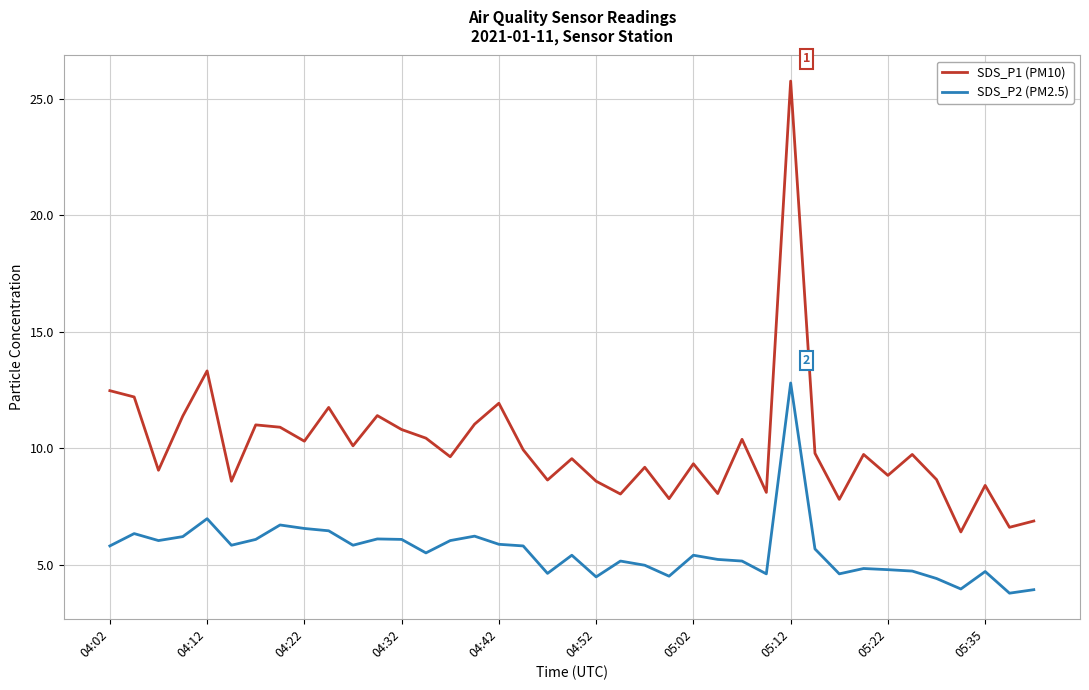

Rank the series by their average value, from lowest to highest.

SDS_P2 (PM2.5), SDS_P1 (PM10)